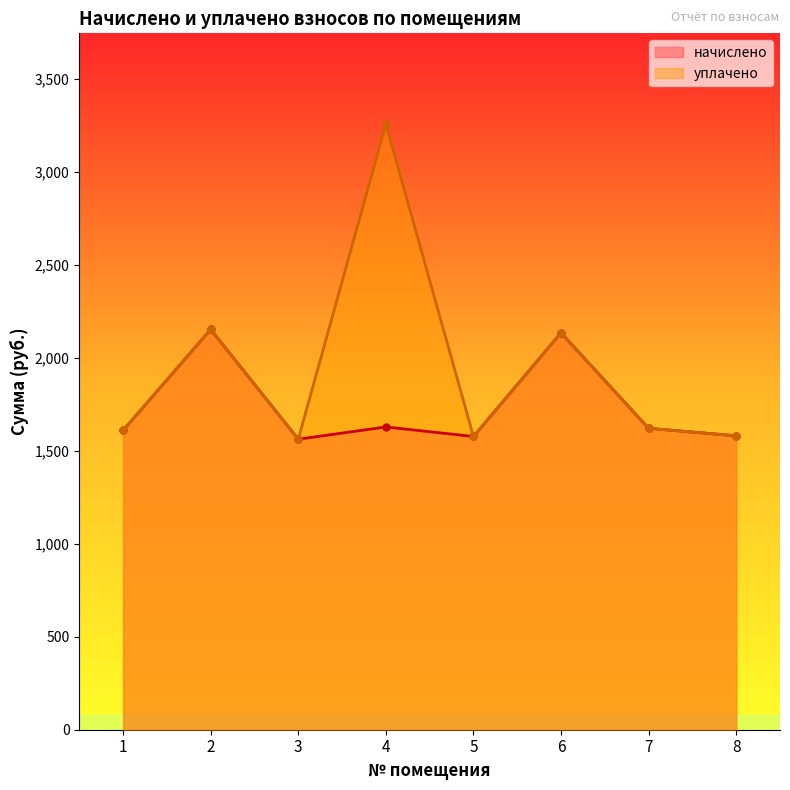

Is the value of уплачено at 8 greater than the value of начислено at 1?

No